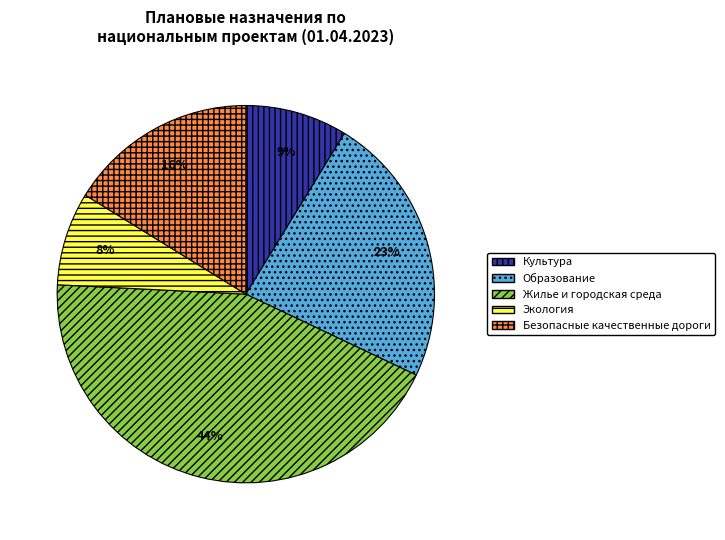

Does Жилье и городская среда represent more than half of the total?

No